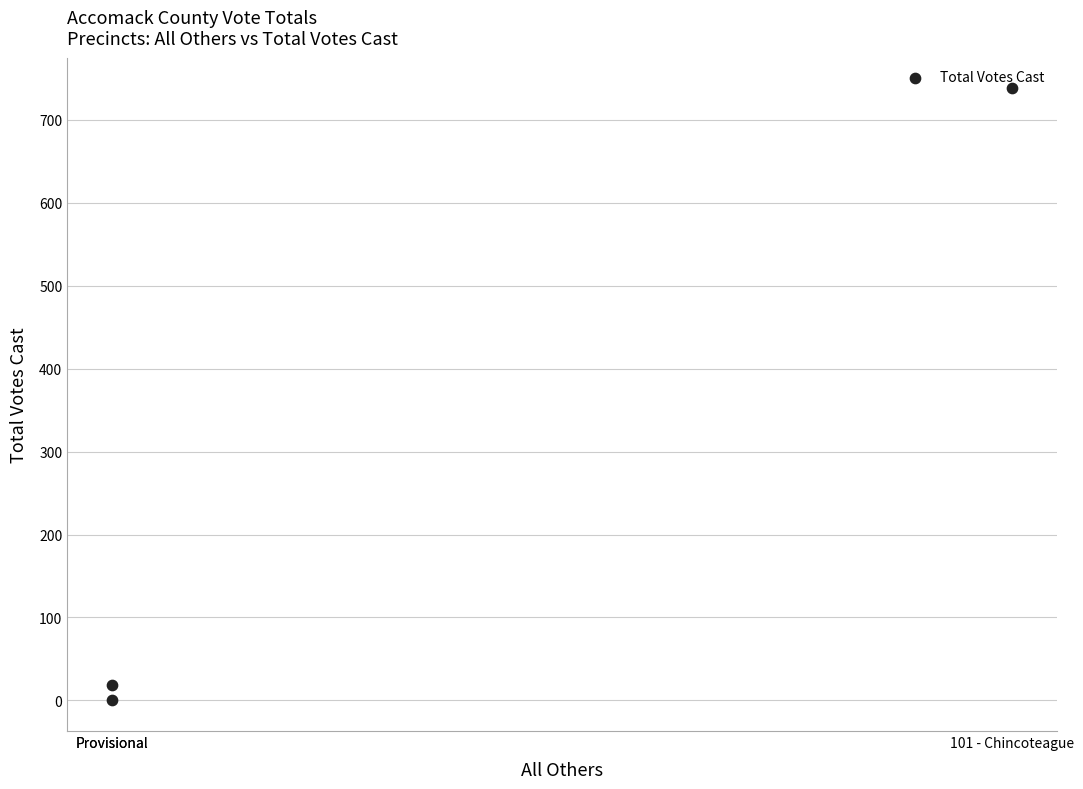

Which has a higher value, Provisional or Provisional?

Provisional